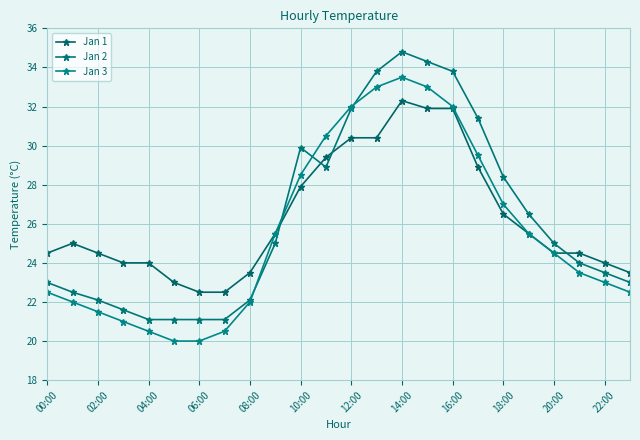

After their last crossing, which series has the higher values: Jan 1 or Jan 2?

Jan 1